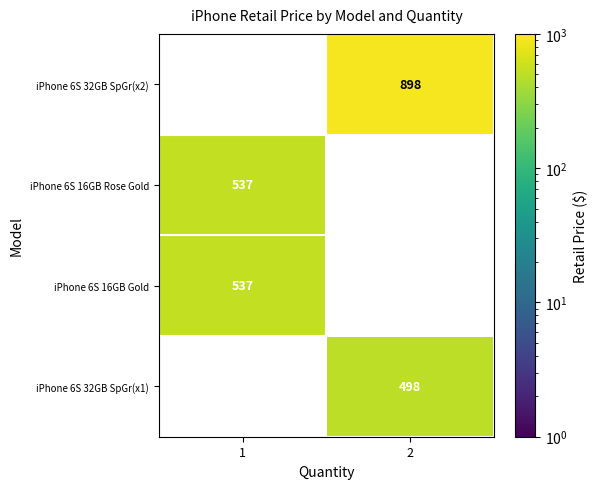

What is the smallest value displayed?

498.0